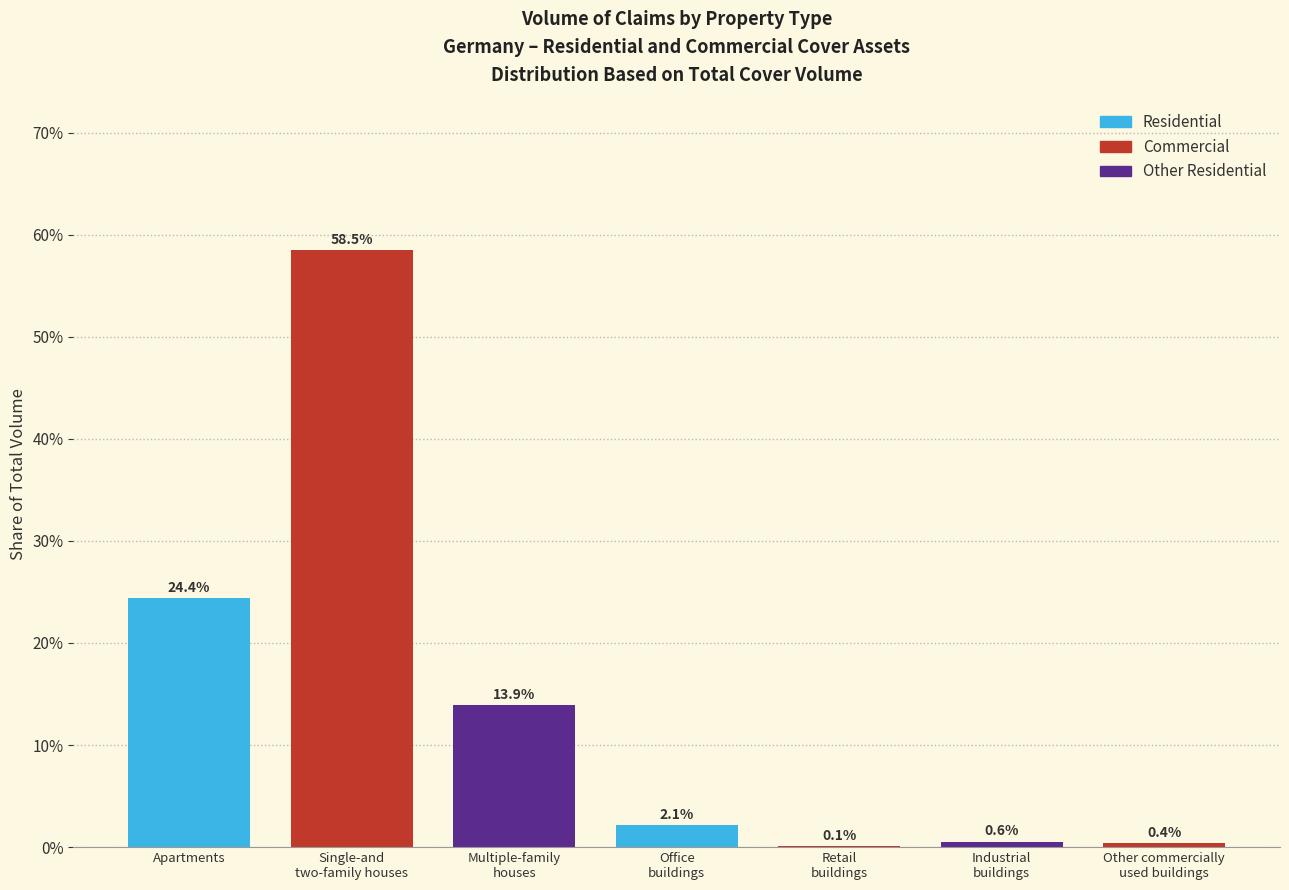

Where does the data first go above 2?

Apartments